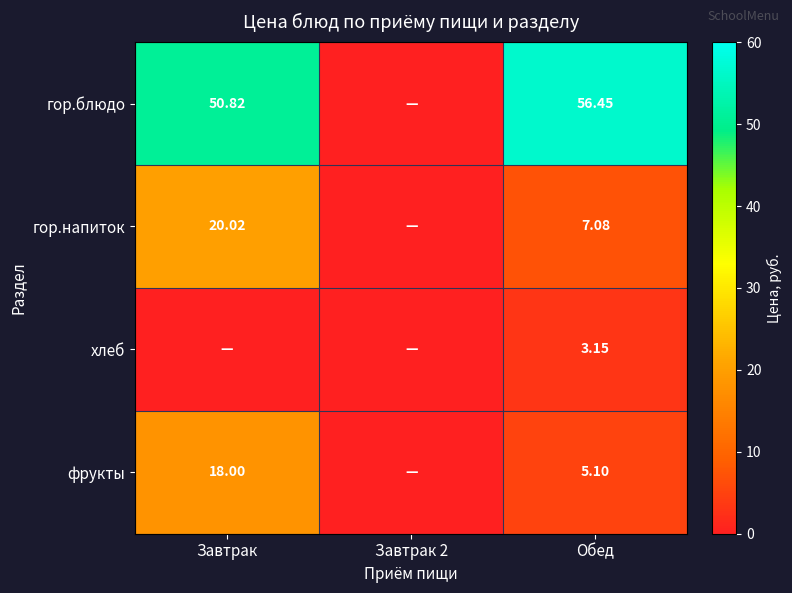

Rank the series by their maximum value, from lowest to highest.

хлеб, фрукты, гор.напиток, гор.блюдо